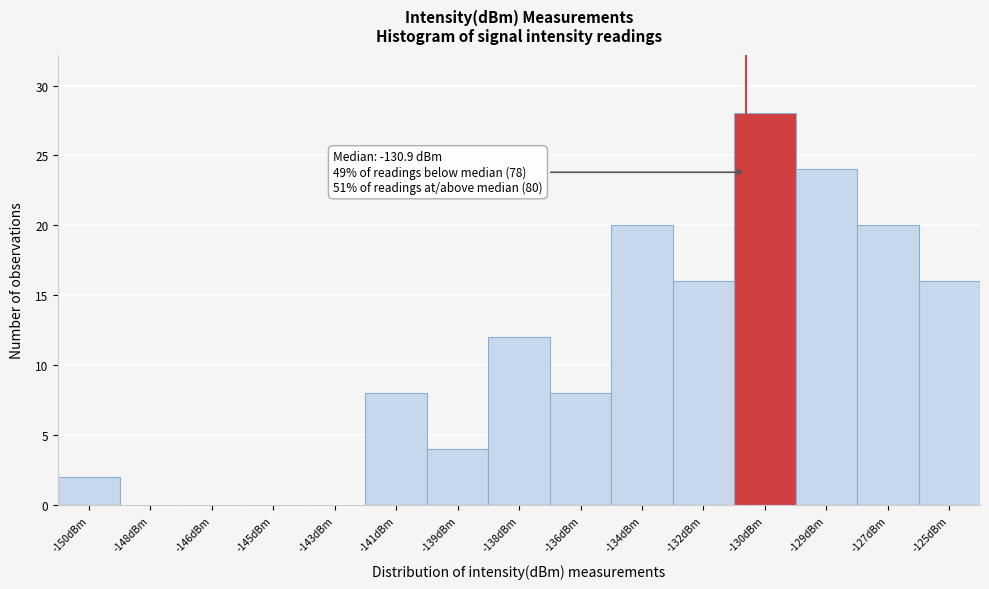

Reading right to left, extract all data points from this chart.

-125dBm=16	-127dBm=20	-129dBm=24	-130dBm=28	-132dBm=16	-134dBm=20	-136dBm=8	-138dBm=12	-139dBm=4	-141dBm=8	-143dBm=0	-145dBm=0	-146dBm=0	-148dBm=0	-150dBm=2